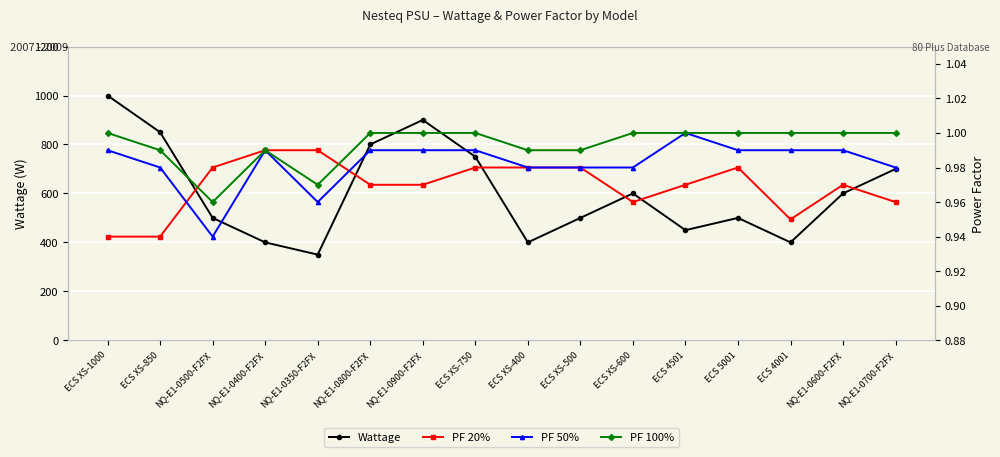

Which series has the largest total across all categories?

Wattage